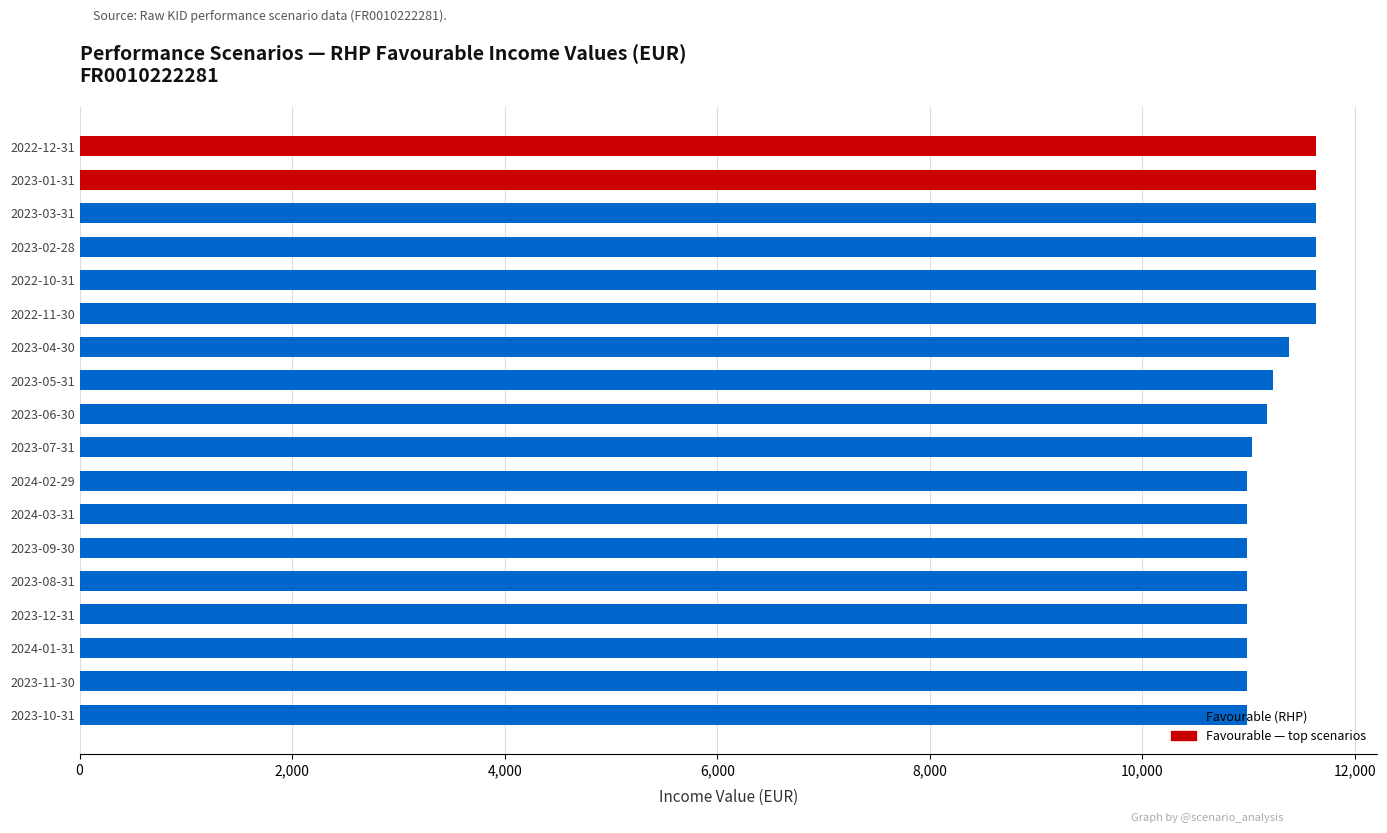

Between 2024-03-31 and 2023-04-30, which is larger?

2023-04-30